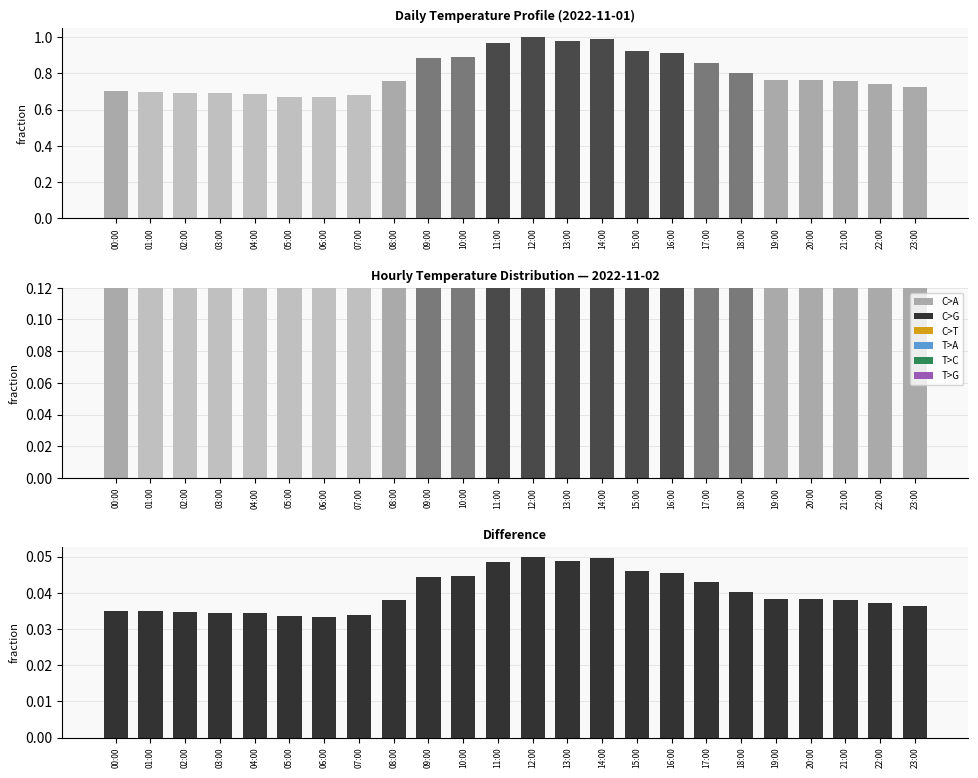

At which category does the chart reach its minimum across all series?

06:00